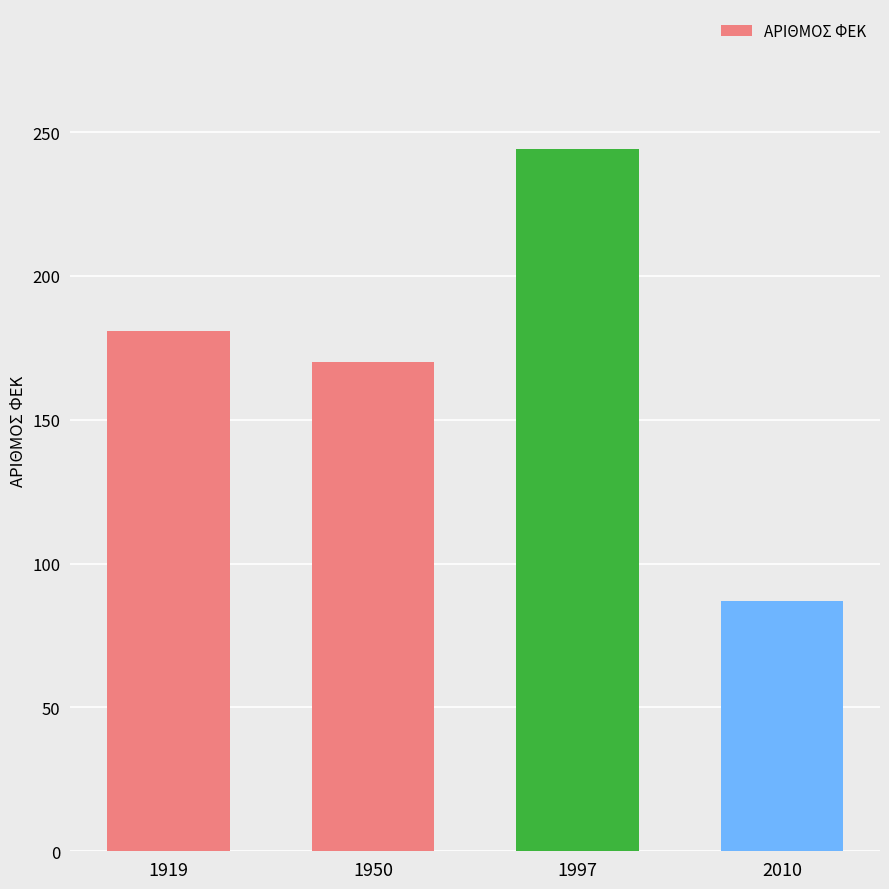

Which category has the highest value across all series?

1997